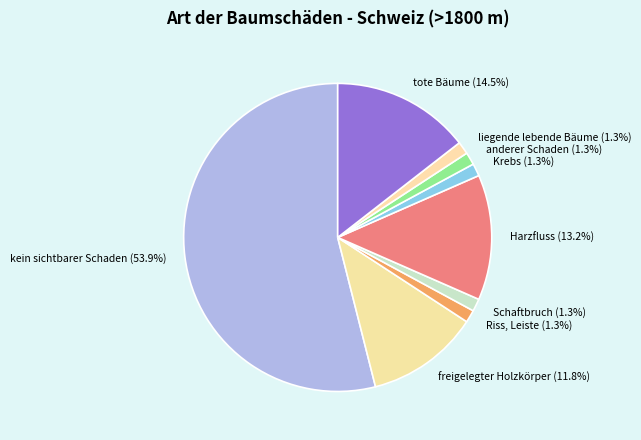

Which has a higher value, tote Bäume or Harzfluss?

tote Bäume